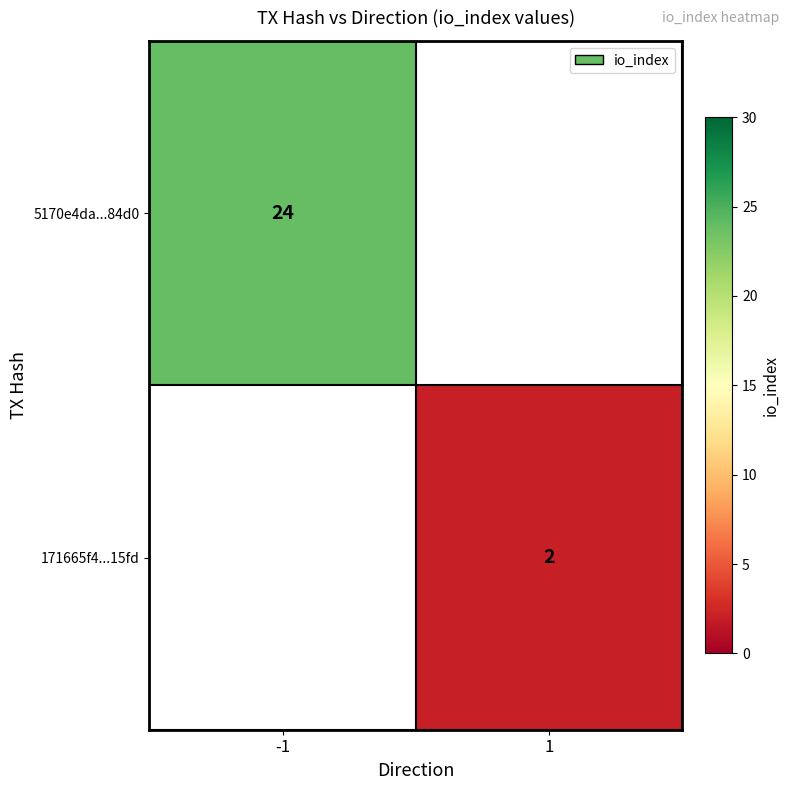

The value of 171665f4...15fd at 1 is 1. True or false?

False